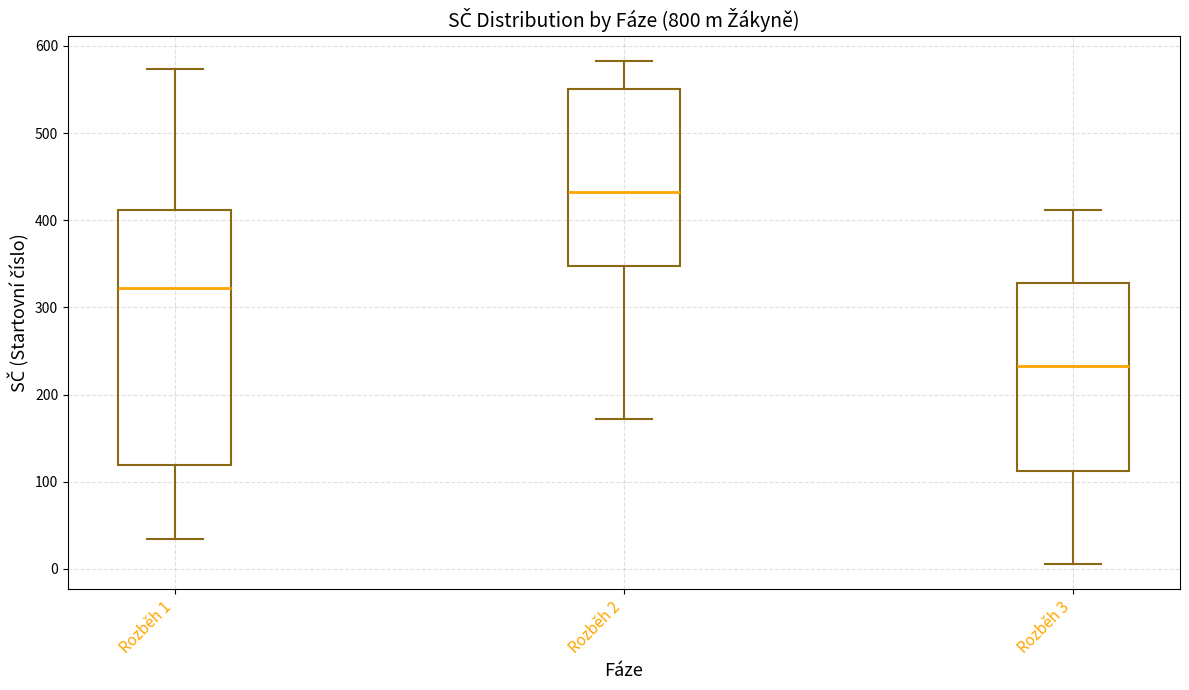

Reading left to right, transcribe this box plot: for each box, give where its median line is, the range the box spans, and where its two whiskers end, as read against the y-axis. The values are not printed on the chart, so give them approximately, as read against the axis.

Rozběh 1: median 320, box 120 to 410, whiskers 30 to 570
Rozběh 2: median 430, box 350 to 550, whiskers 170 to 580
Rozběh 3: median 230, box 110 to 330, whiskers 10 to 410